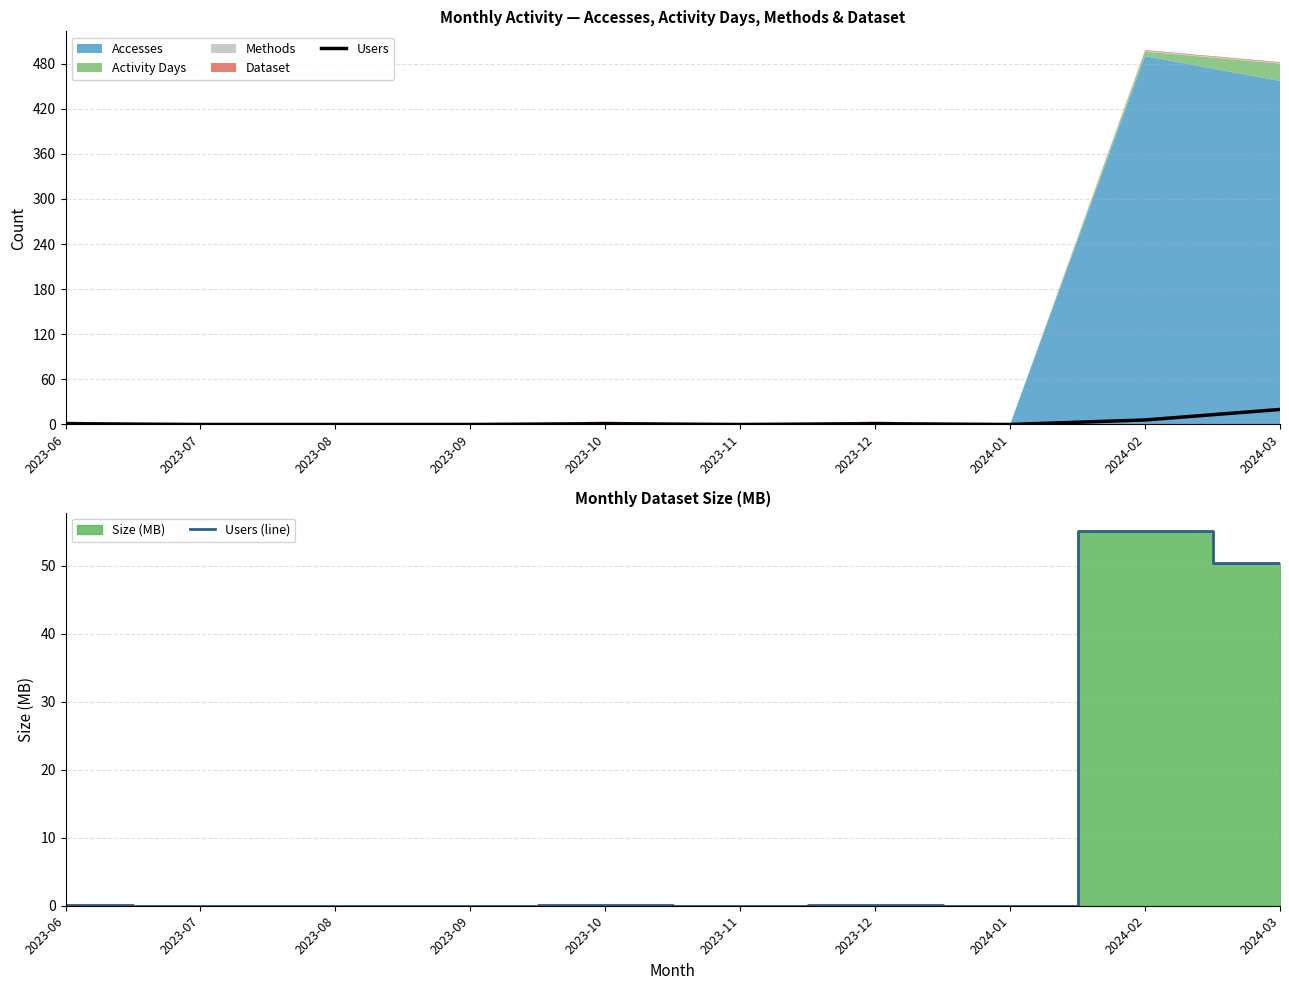

What is the sum of the Users values at 2023-06 and 2024-02?

7